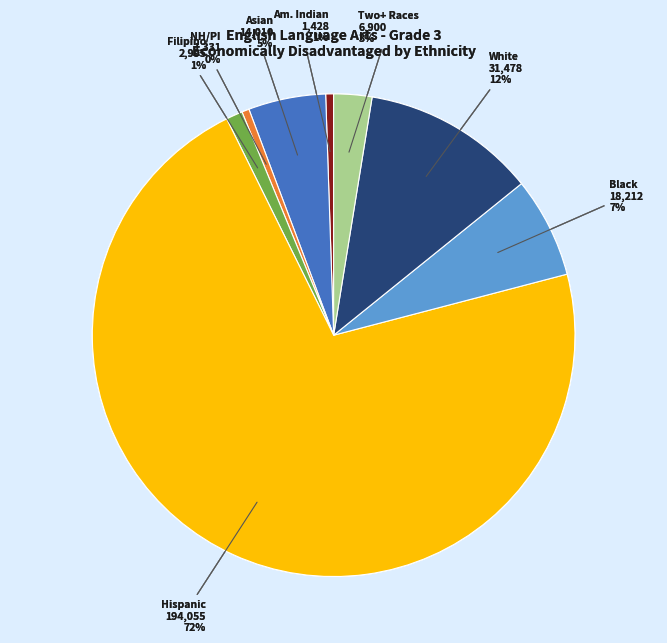

The White slice represents 12% of the pie. True or false?

True